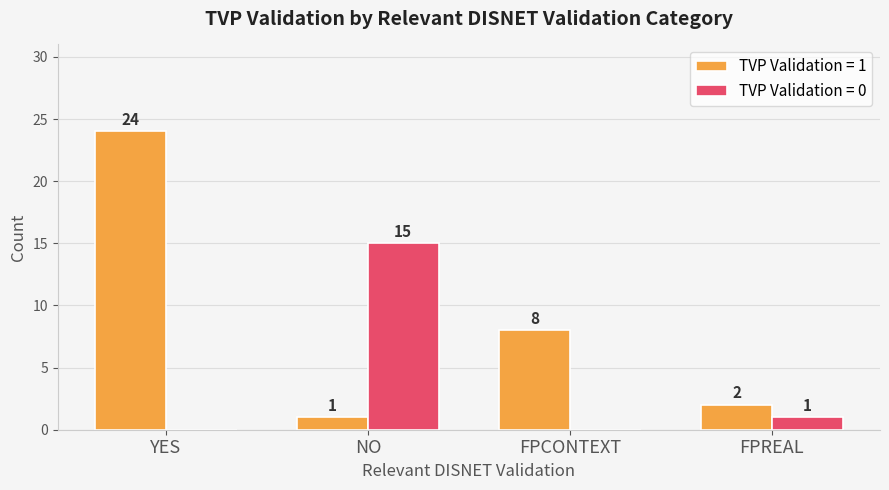

Is it true that TVP Validation = 1 equals 1 at FPREAL?

False